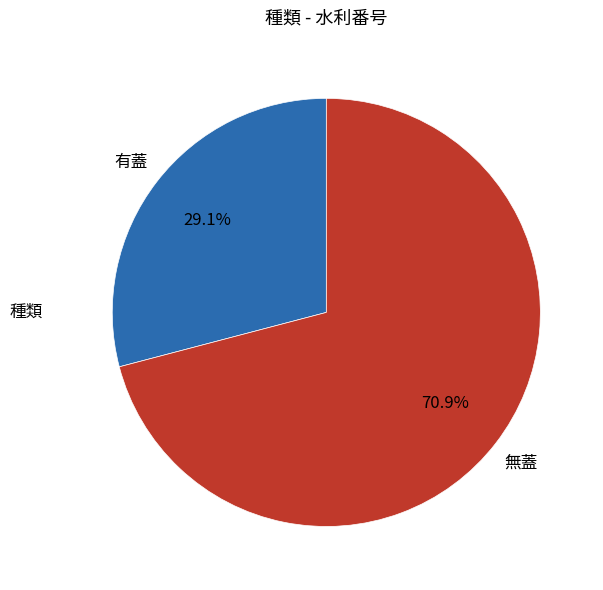

To the nearest percent, what is the difference between the largest and smallest slice percentages?

42%